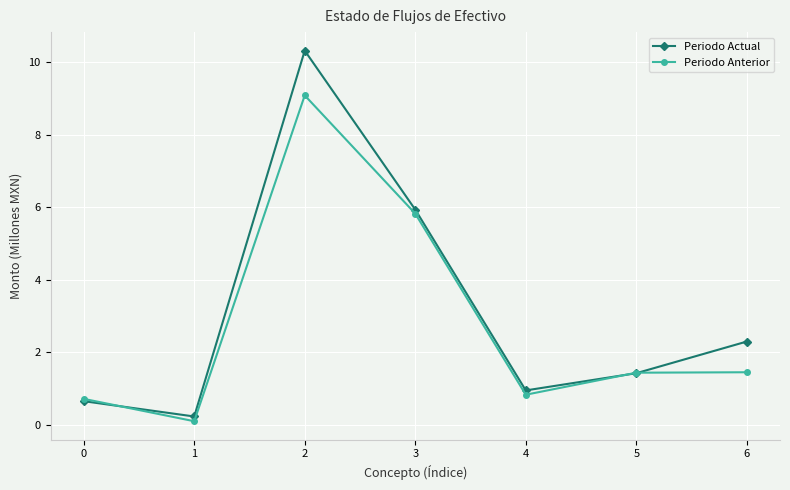

In Periodo Anterior, how many points are lower than both neighbors (excluding endpoints)?

2